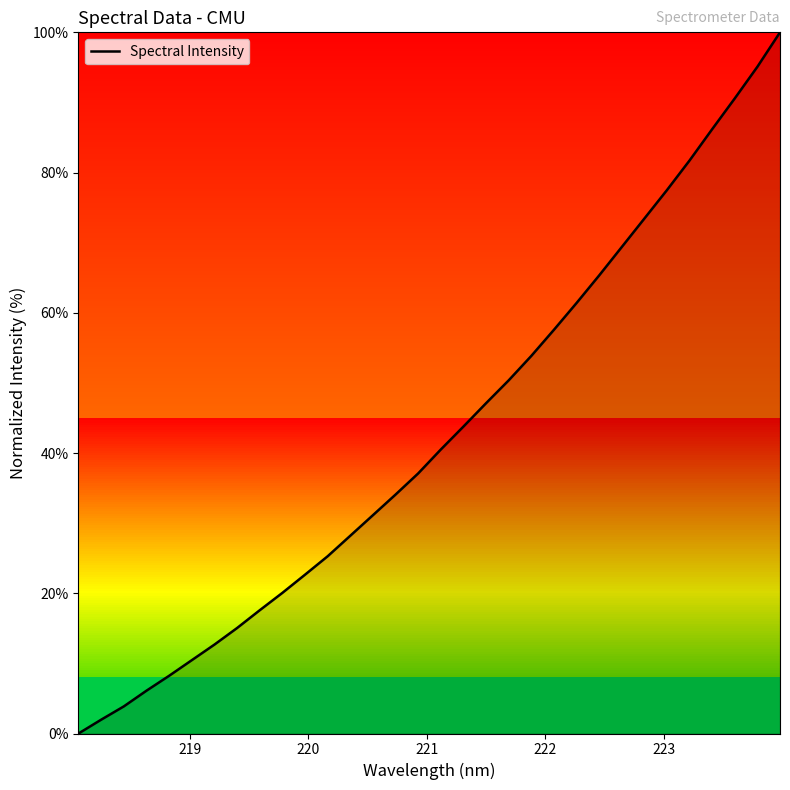

What is the difference between the maximum and minimum values?

100.0